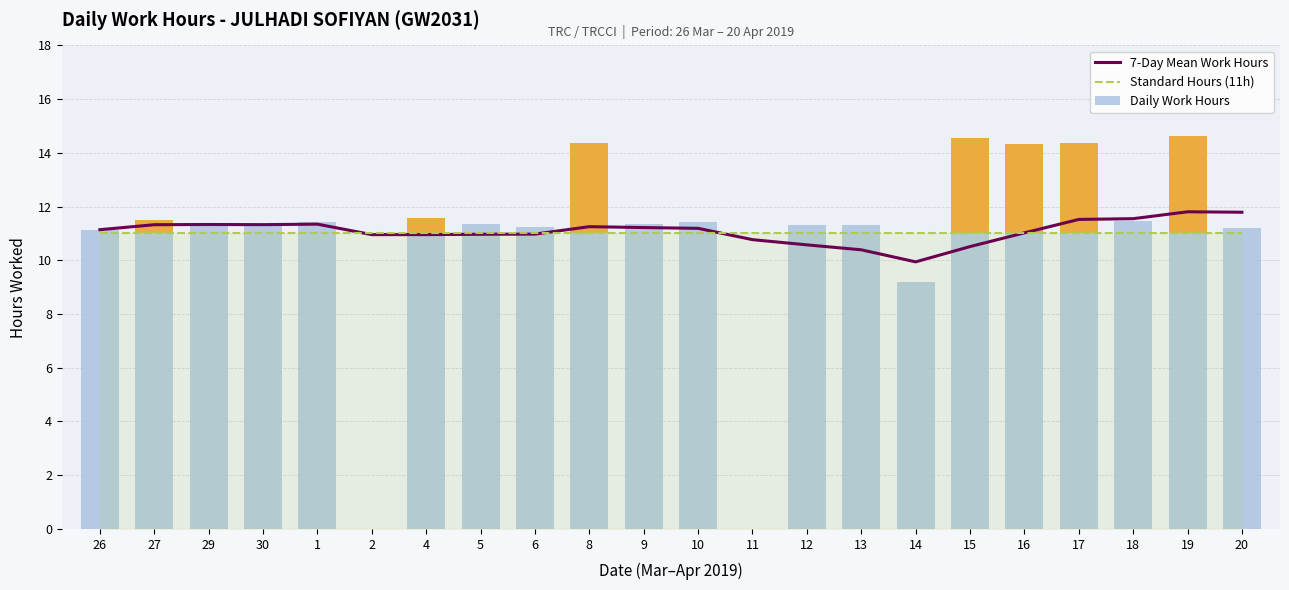

What is the label of the 9th bar from the left?

6